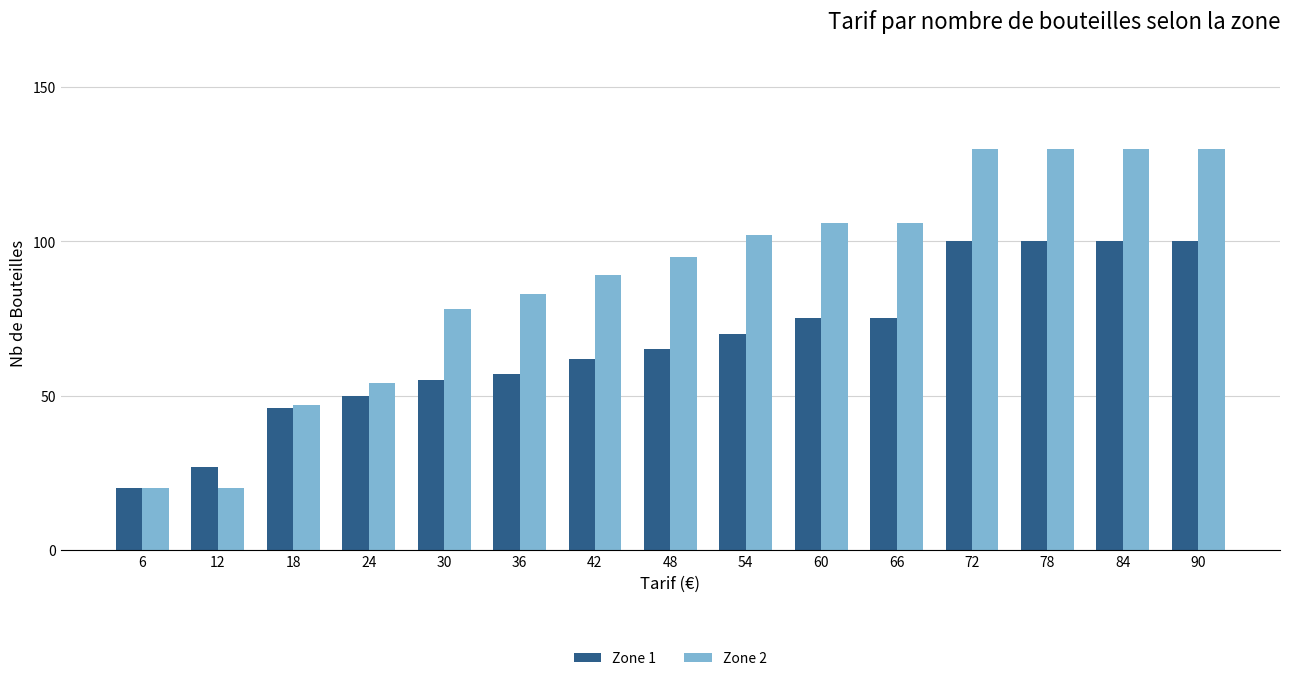

List the series in order of their peak value, lowest first.

Zone 1, Zone 2